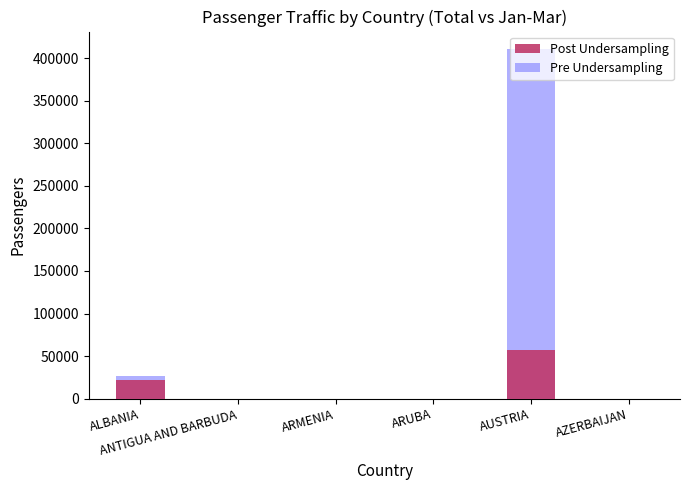

The value of Post Undersampling at ARMENIA is 98. True or false?

True